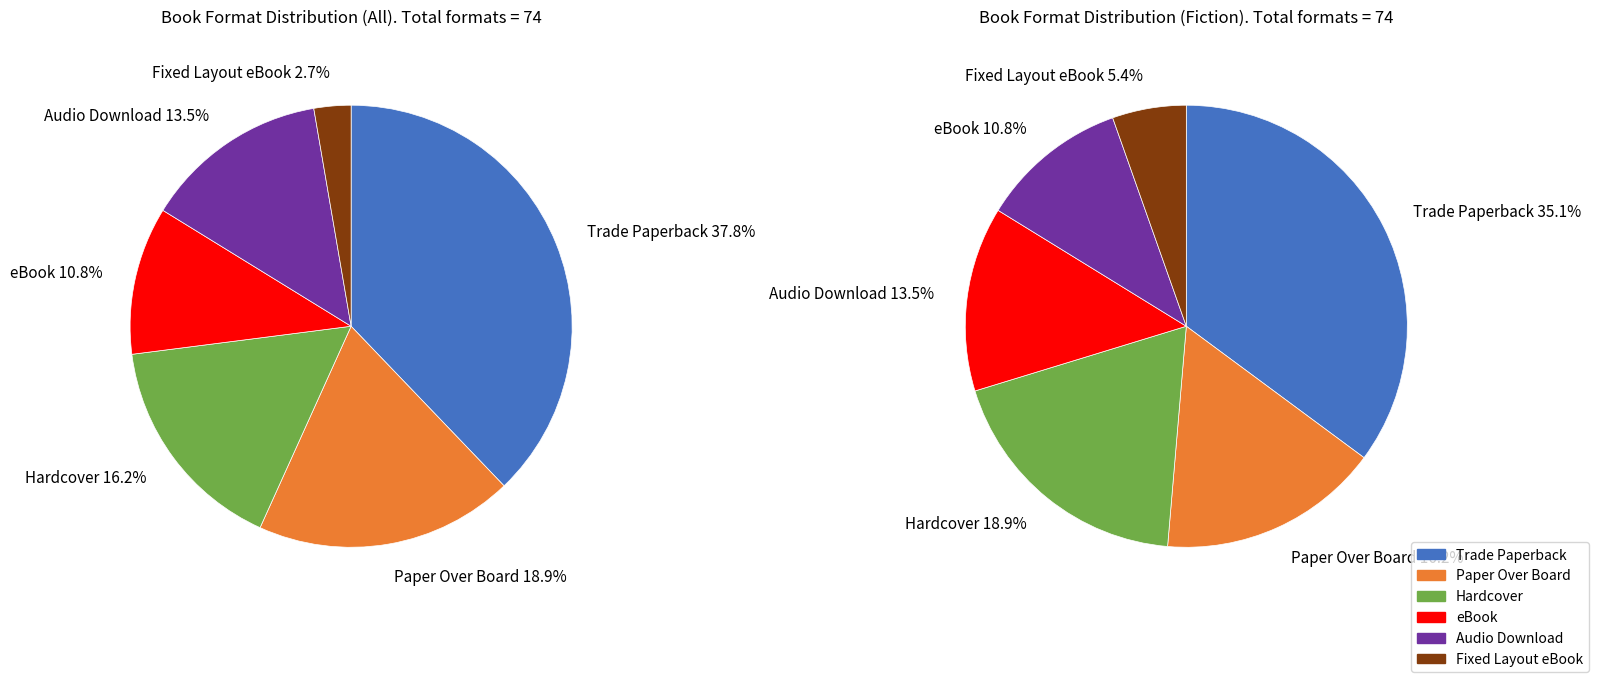

What portion of the pie excludes Hardcover?

83.8%